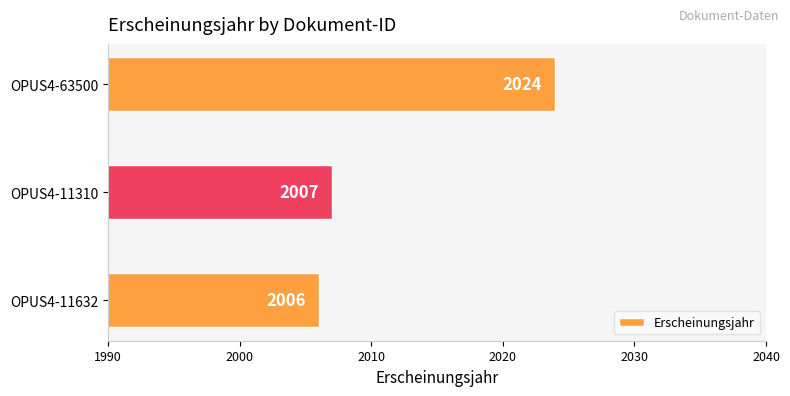

What is the maximum value shown in the chart?

2024